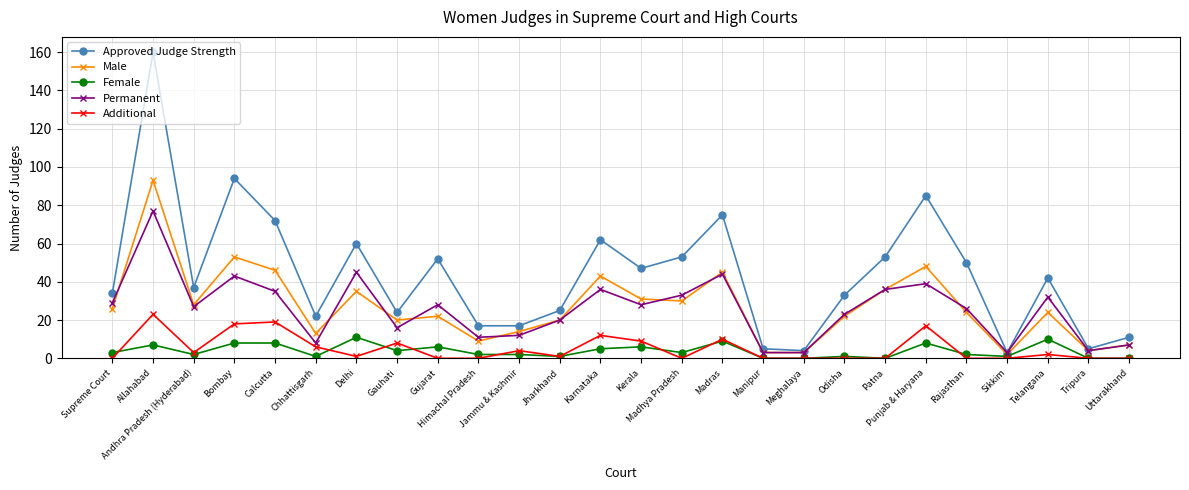

How many series are shown in this chart?

5